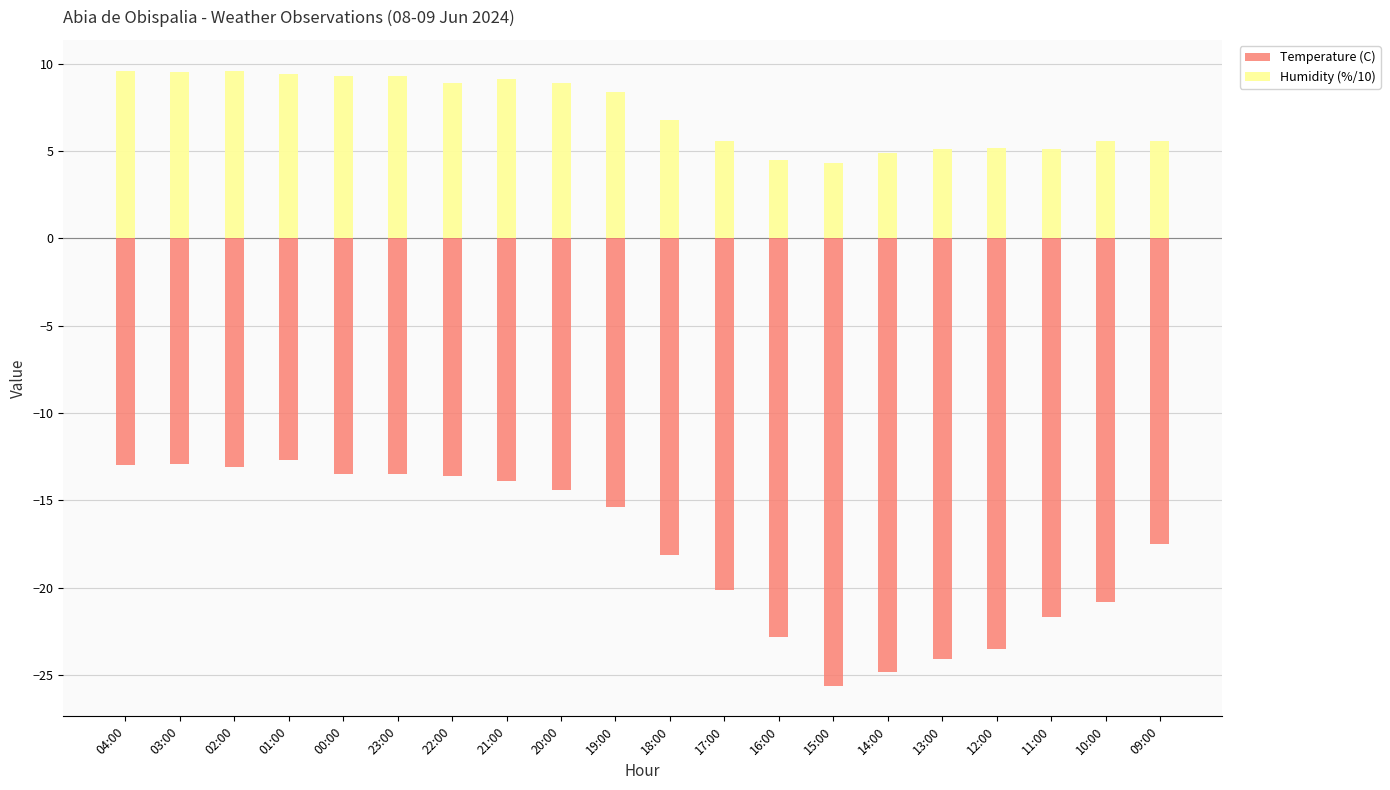

Which series has the widest spread of values?

Temperature (C)